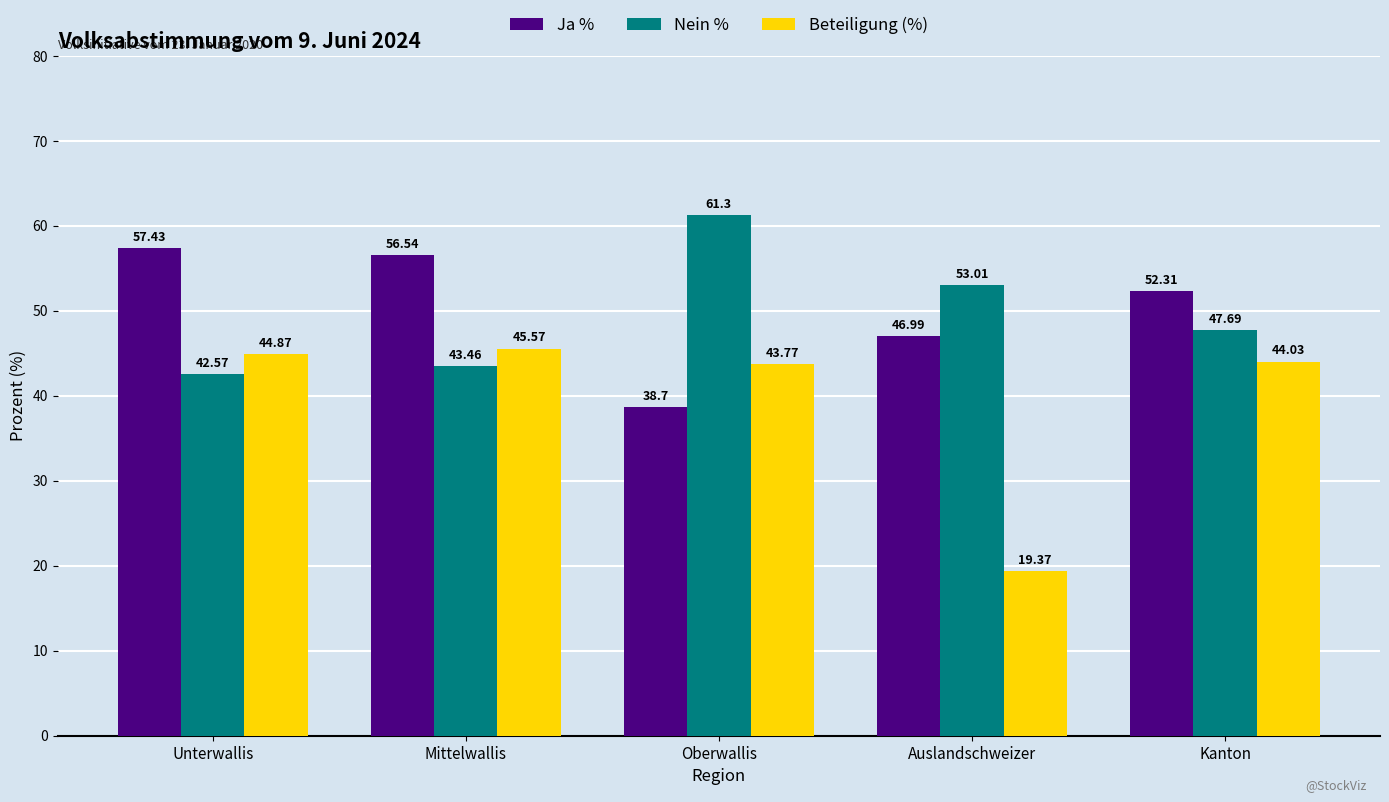

Reading left to right, list all the values displayed in this chart.

Ja %: Unterwallis=57.4	Mittelwallis=56.5	Oberwallis=38.7	Auslandschweizer=47.0	Kanton=52.3
Nein %: Unterwallis=42.6	Mittelwallis=43.5	Oberwallis=61.3	Auslandschweizer=53.0	Kanton=47.7
Beteiligung (%): Unterwallis=44.9	Mittelwallis=45.6	Oberwallis=43.8	Auslandschweizer=19.4	Kanton=44.0